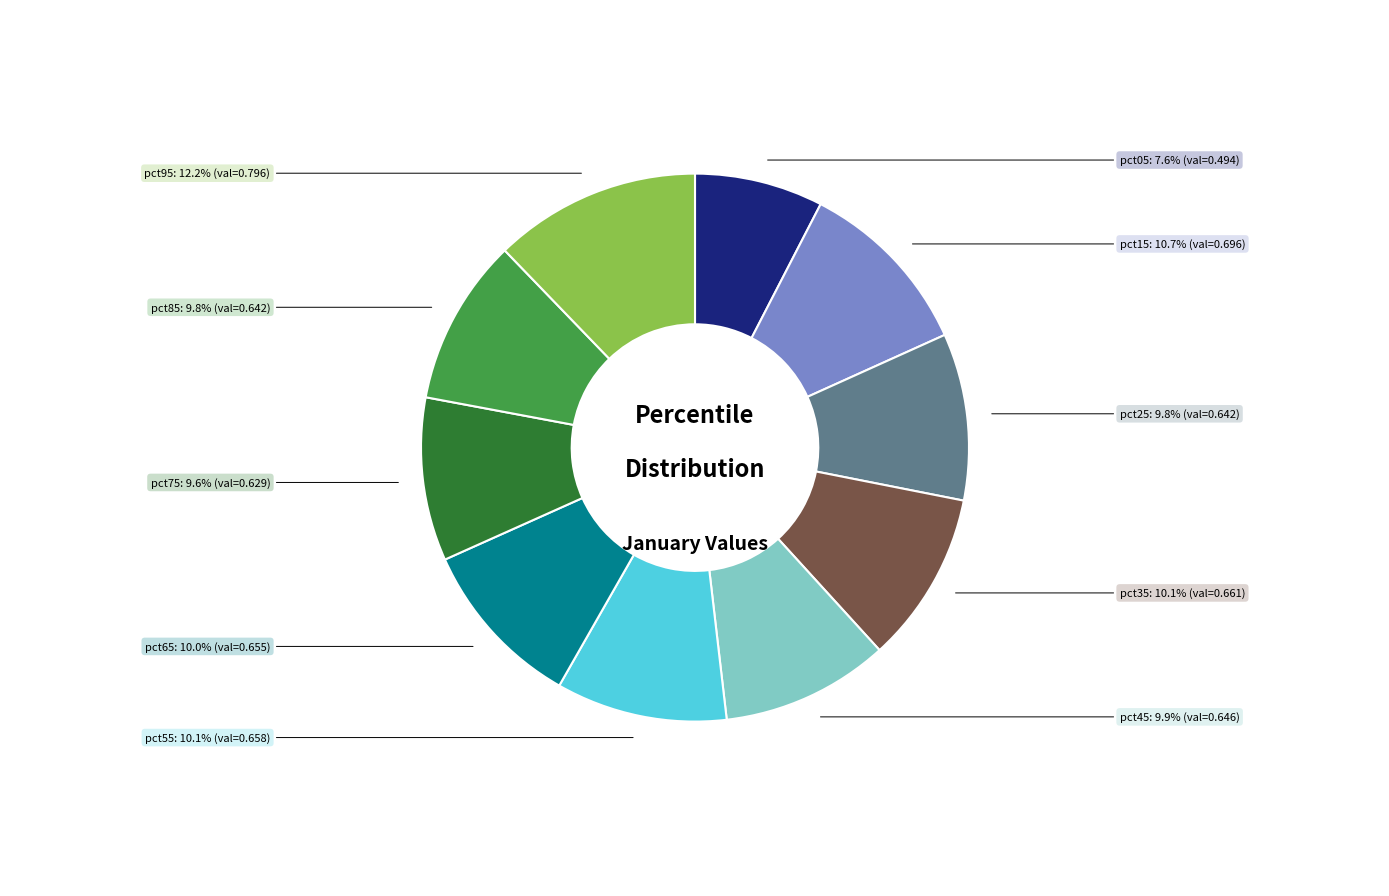

Does any single category account for the majority?

No